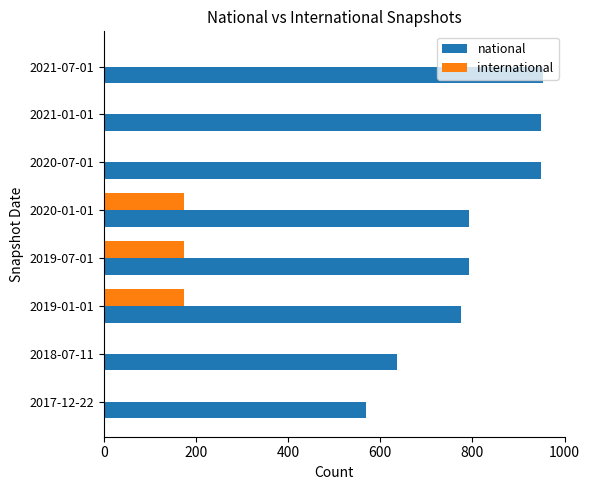

How many international values are between 1 and 174?

8